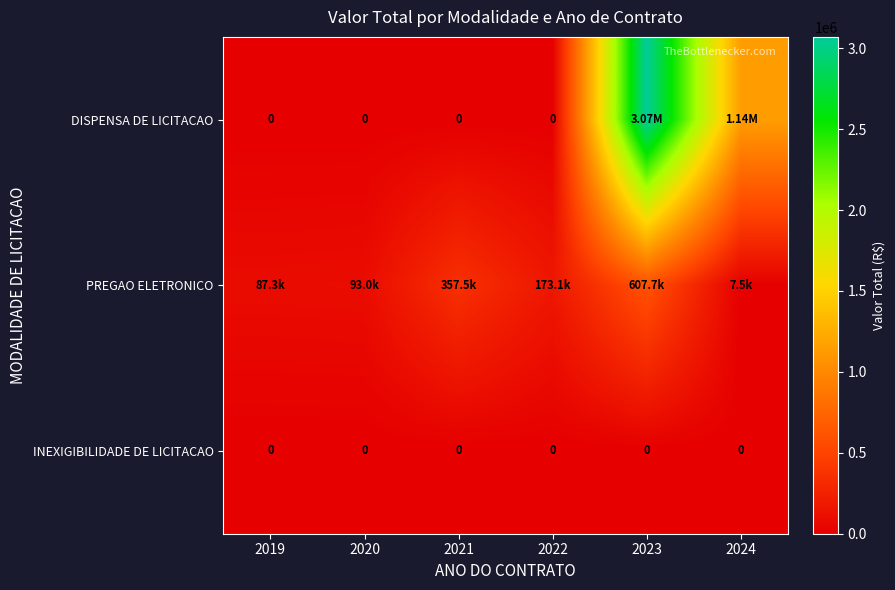

True or false: DISPENSA DE LICITACAO has a value of 0.0 at 2022.

True